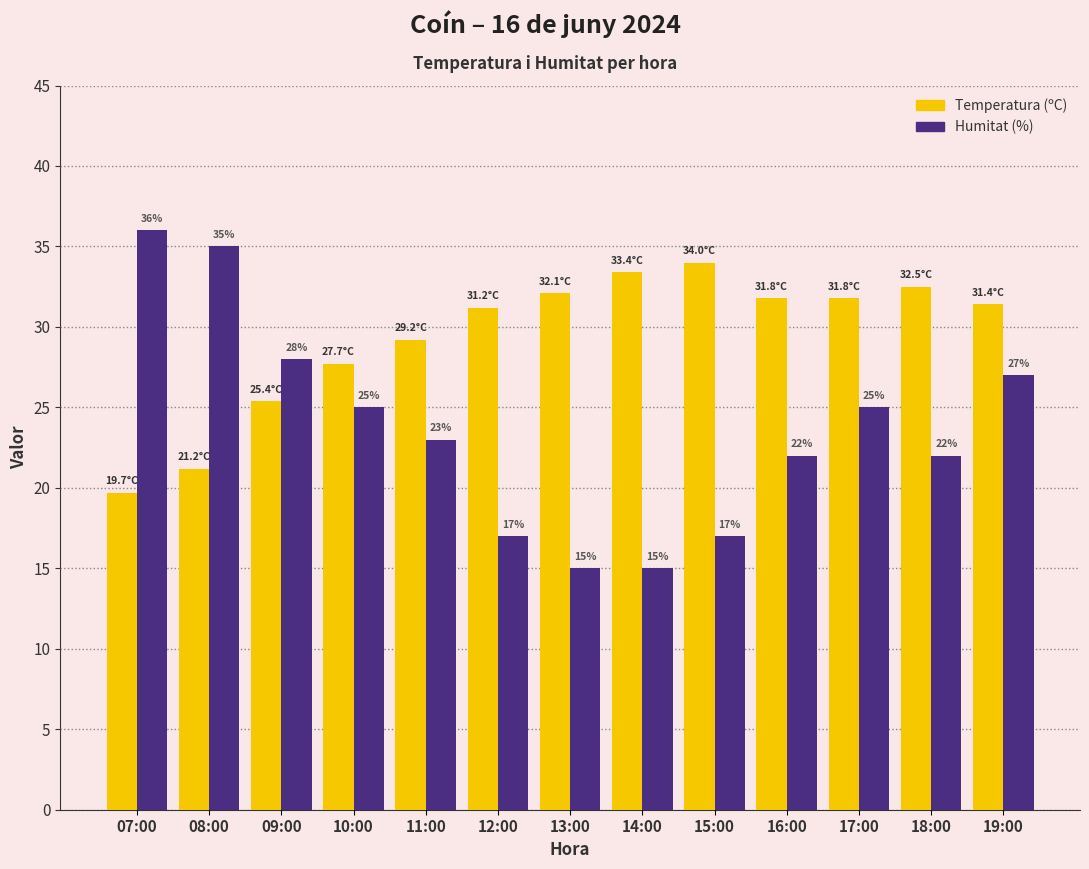

What is the lowest value of the Humitat (%) series?

15.0